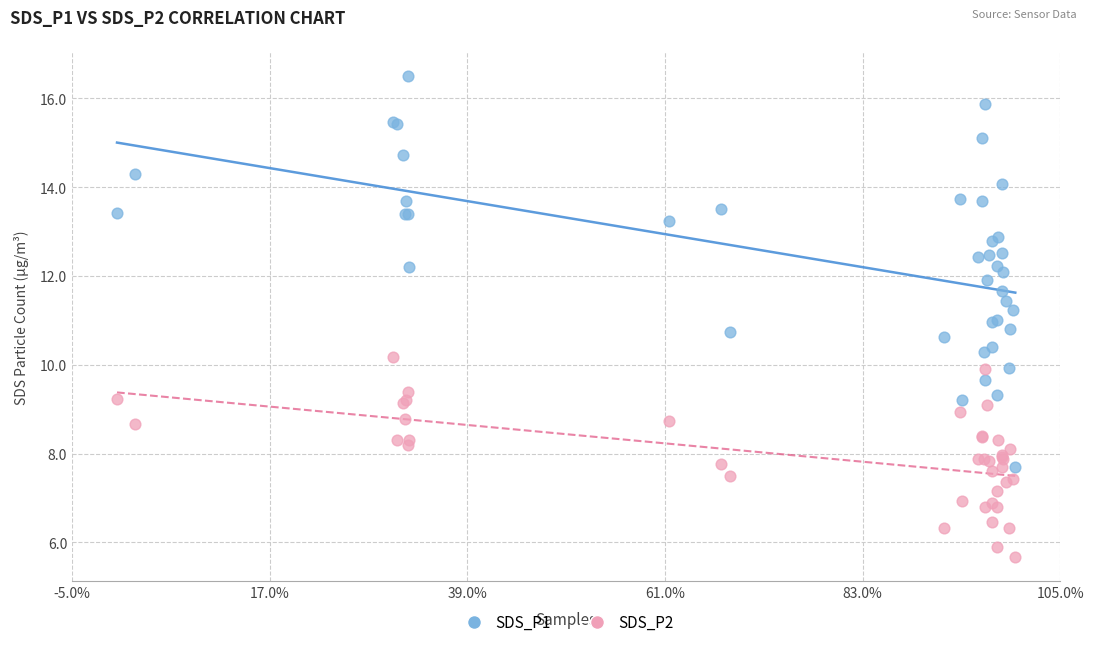

What is the X range (max minus min) for the scatter plot?

61509.0